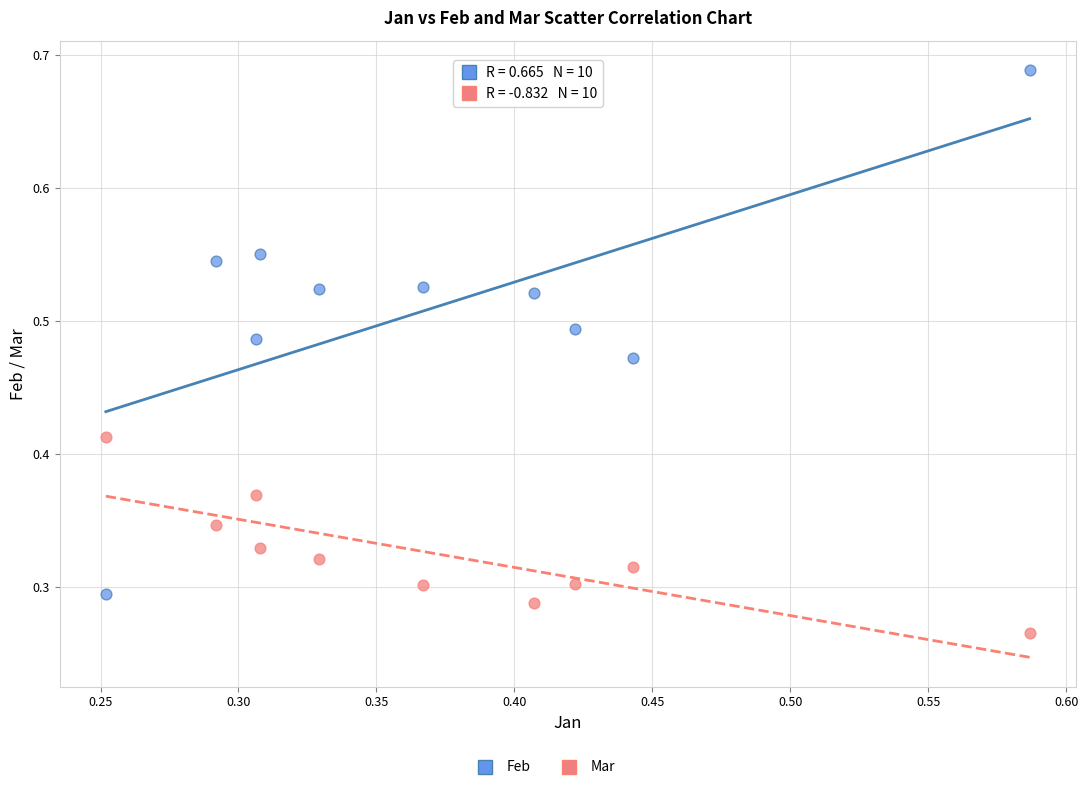

Which series reaches the minimum Y coordinate?

Mar